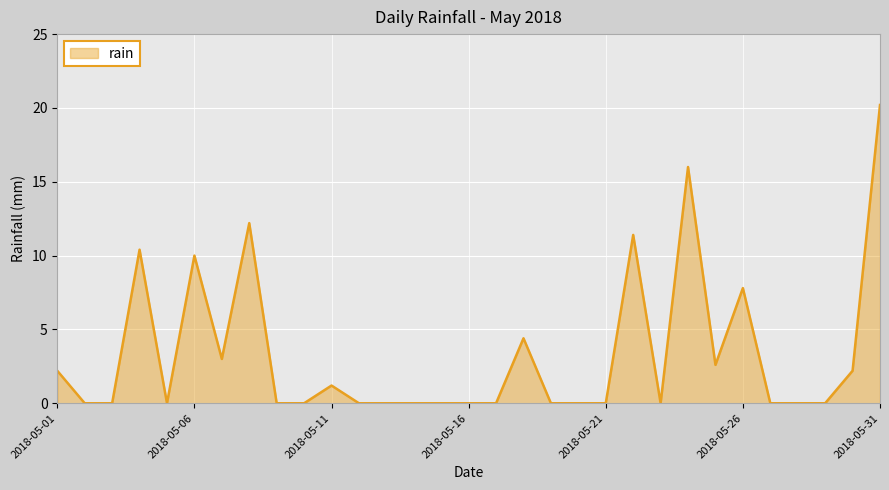

How many lines are shown in the chart?

1